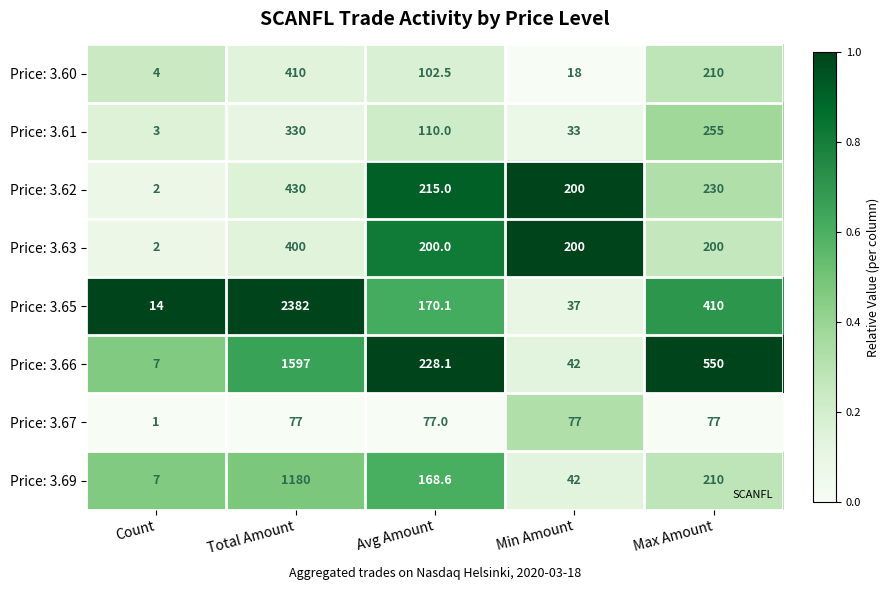

True or false: Price: 3.65 has a value of 1079.4 at Total Amount.

False